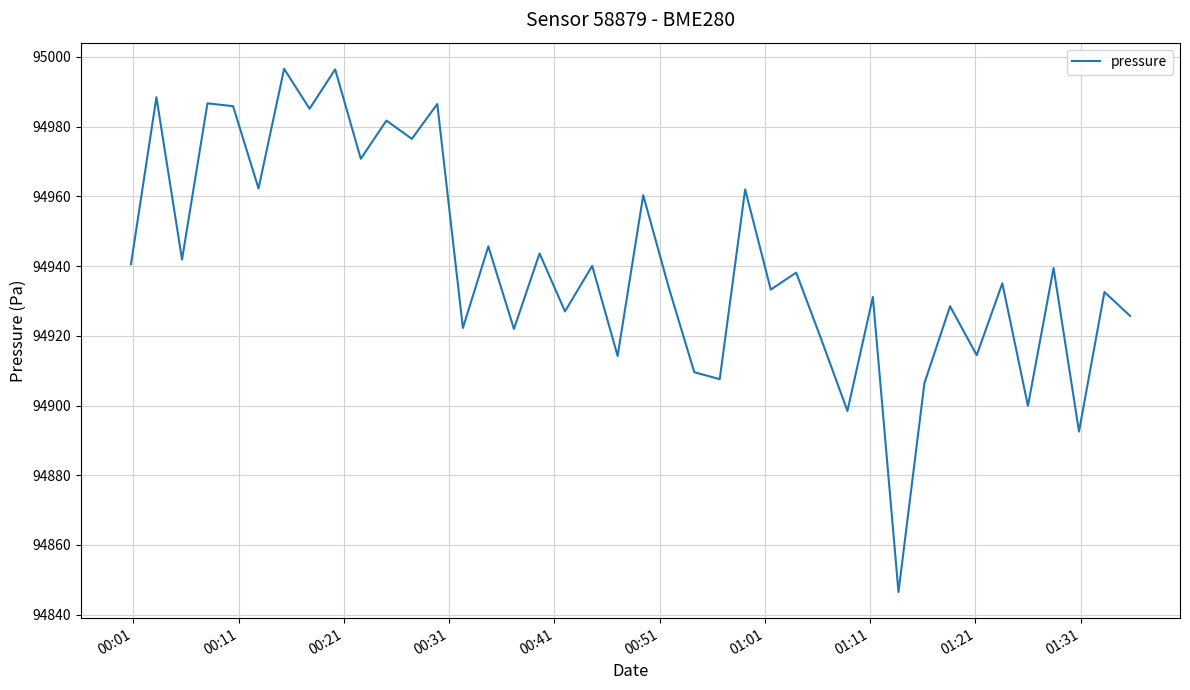

What is the minimum value shown in the chart?

94846.5